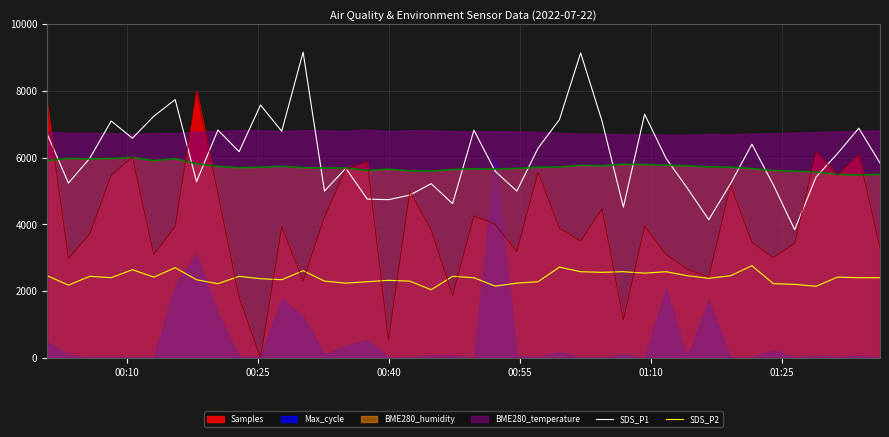

True or false: SDS_P1 and SDS_P2 intersect in this chart.

False